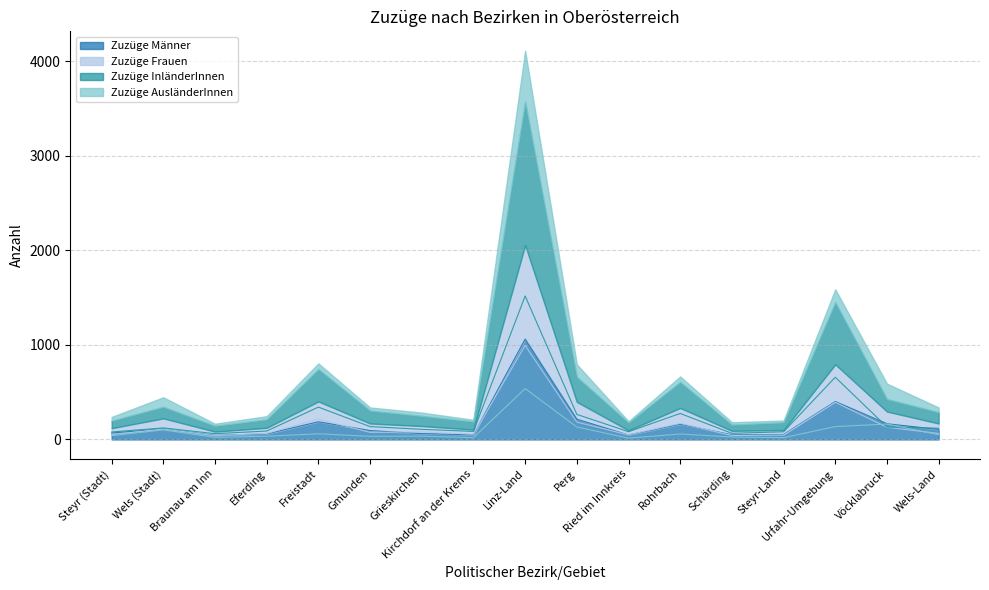

Rank the series at Vöcklabruck from lowest to highest value.

Zuzüge Frauen, Zuzüge InländerInnen, Zuzüge AusländerInnen, Zuzüge Männer